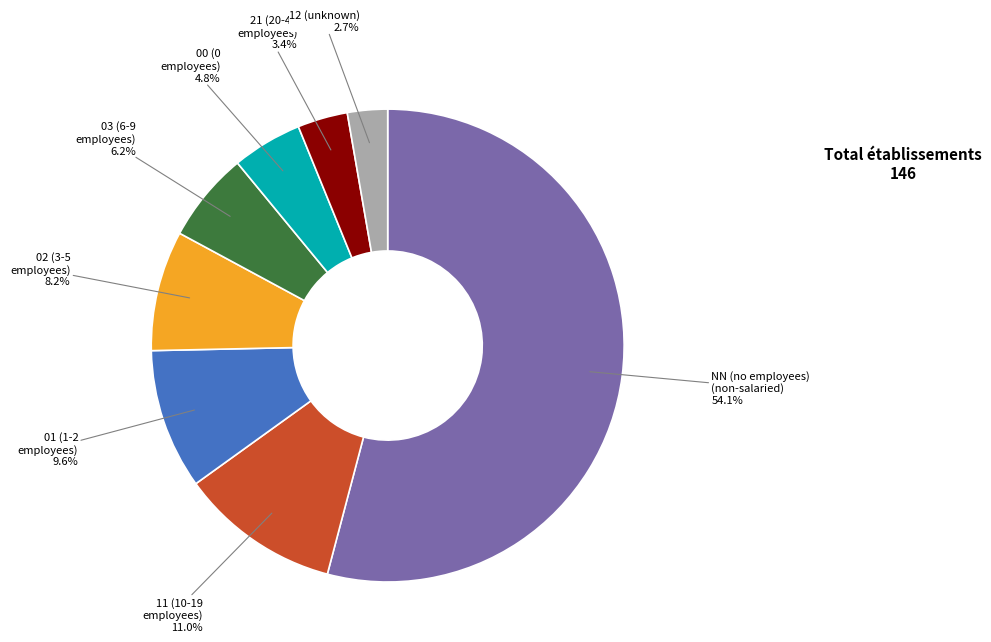

Does 11 account for over 50% of the chart?

No